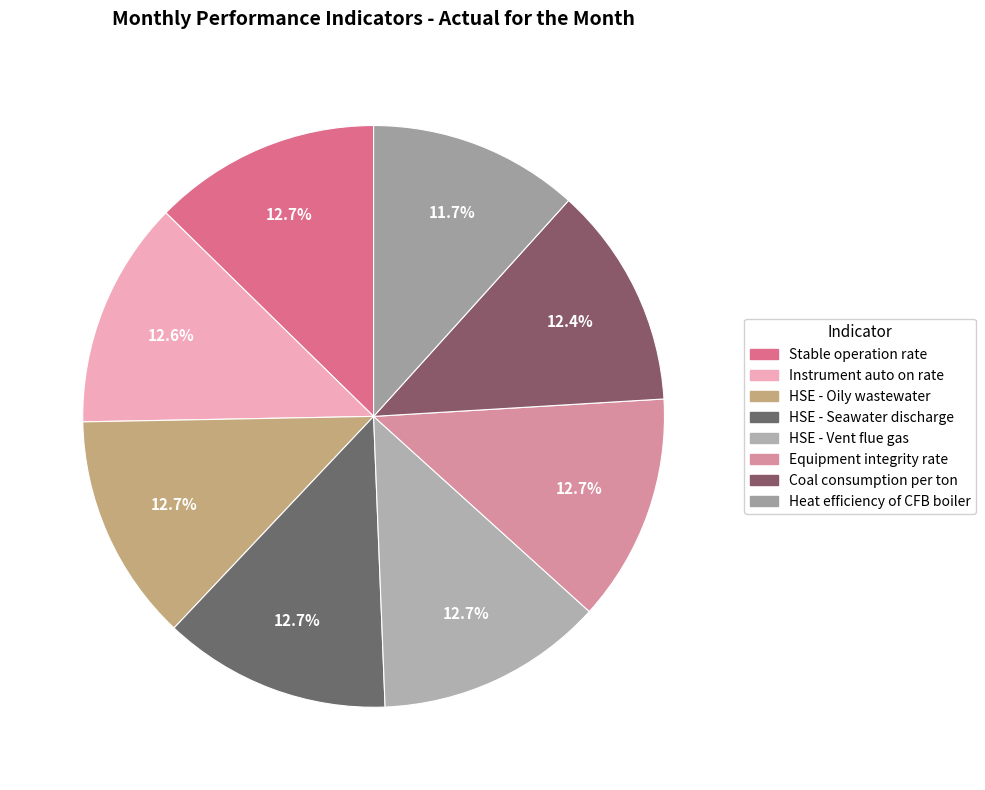

Is there a majority slice in this chart?

No